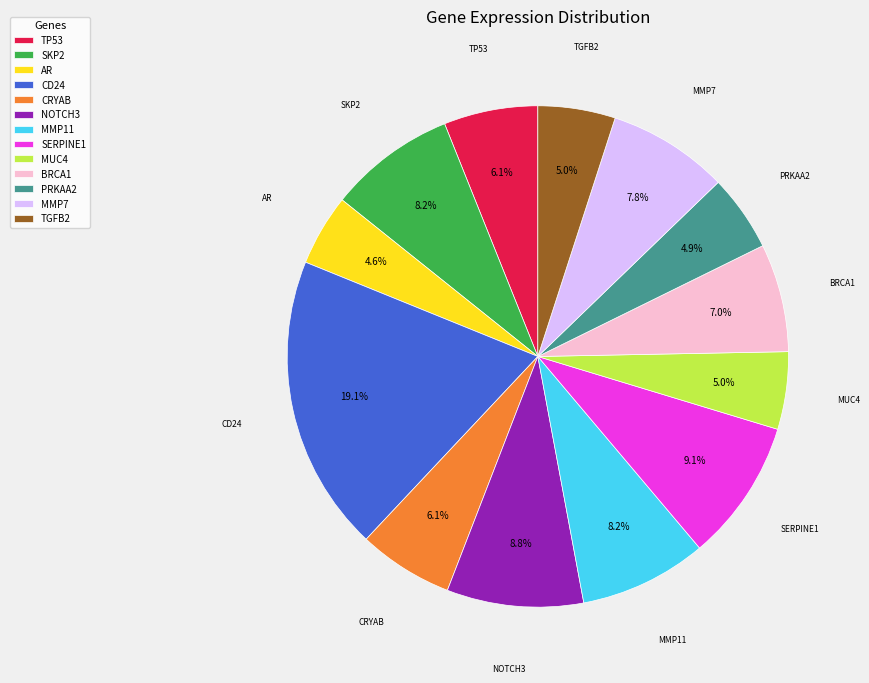

What percentage is the MUC4 slice, to the nearest percent?

5%